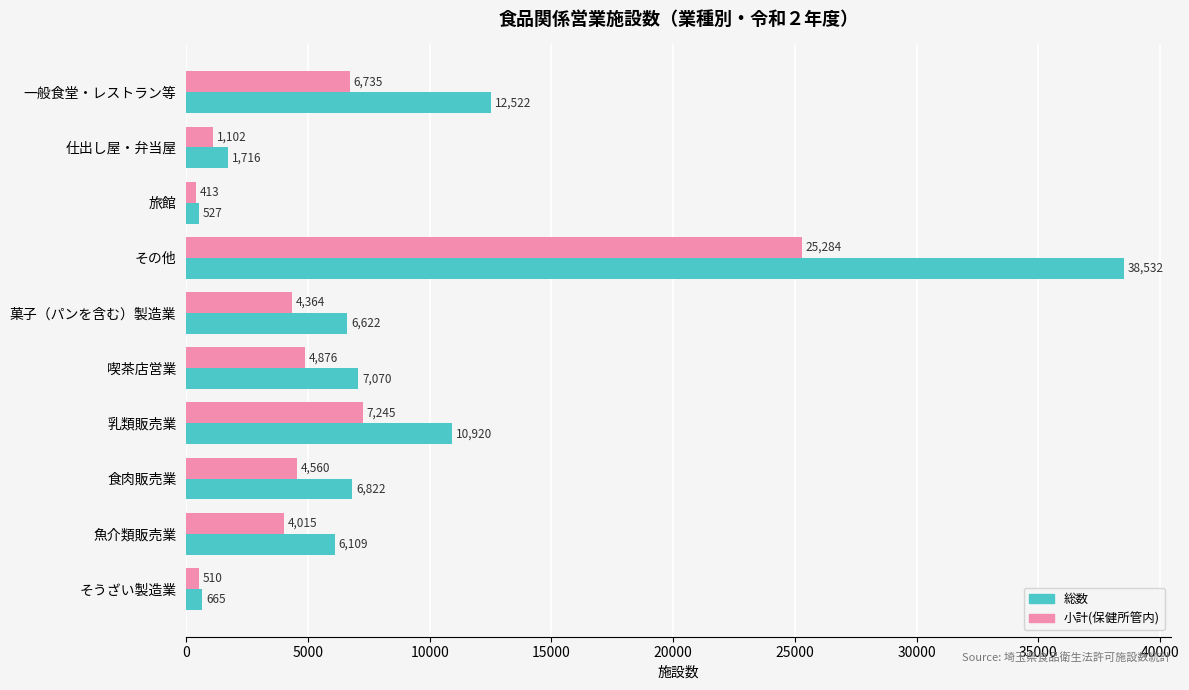

What is the average value of the 小計(保健所管内) series?

5910